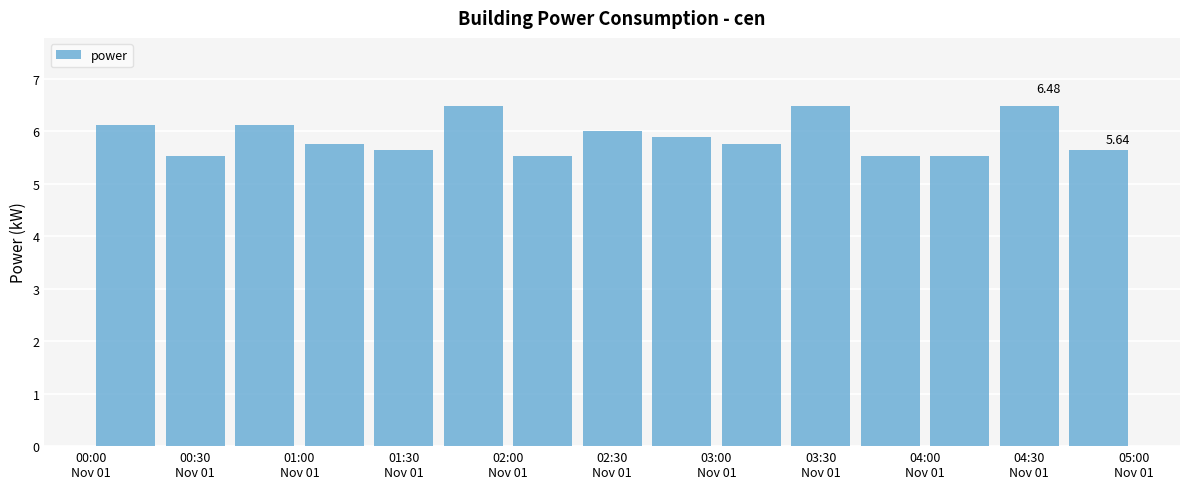

What is the average value?

5.9